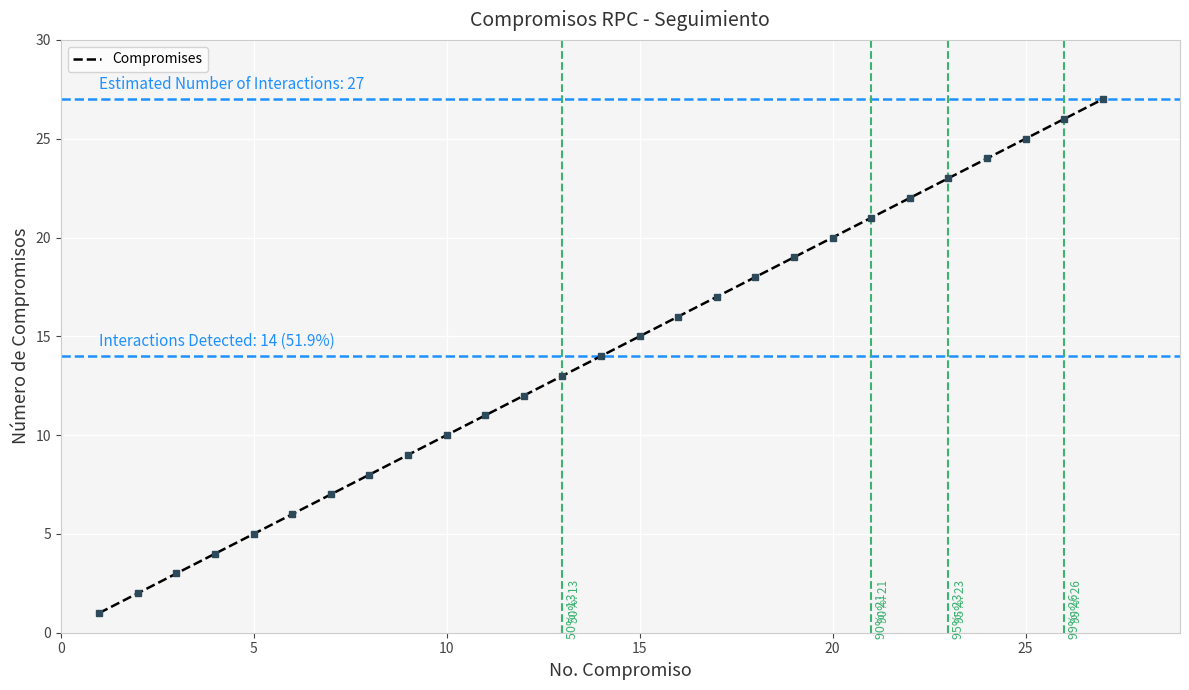

How many lines are shown in the chart?

1